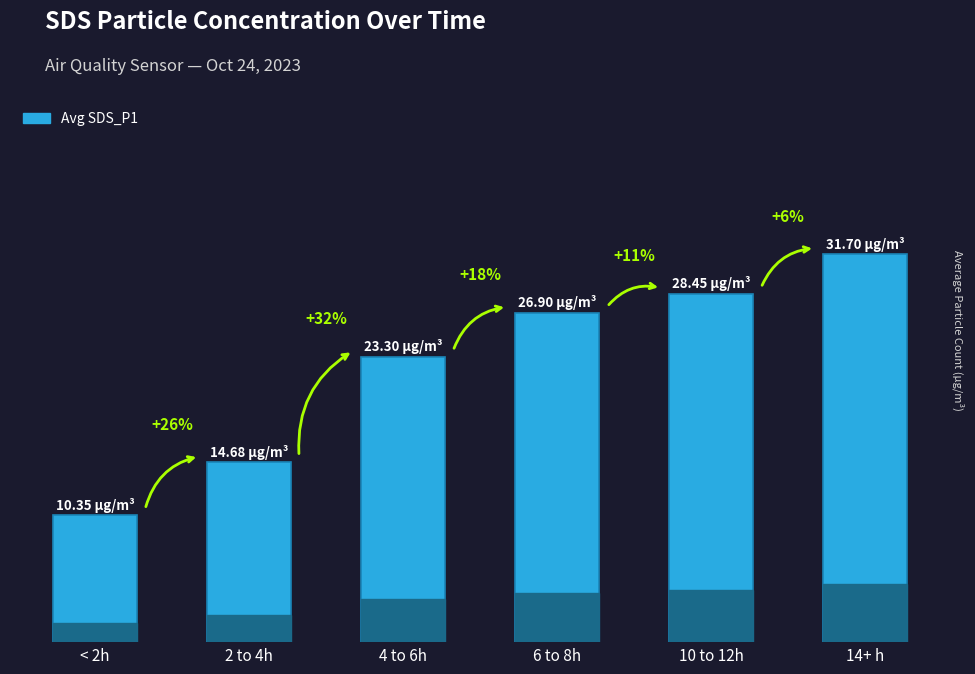

Rank the categories by value from lowest to highest.

< 2h, 2 to 4h, 4 to 6h, 6 to 8h, 10 to 12h, 14+ h